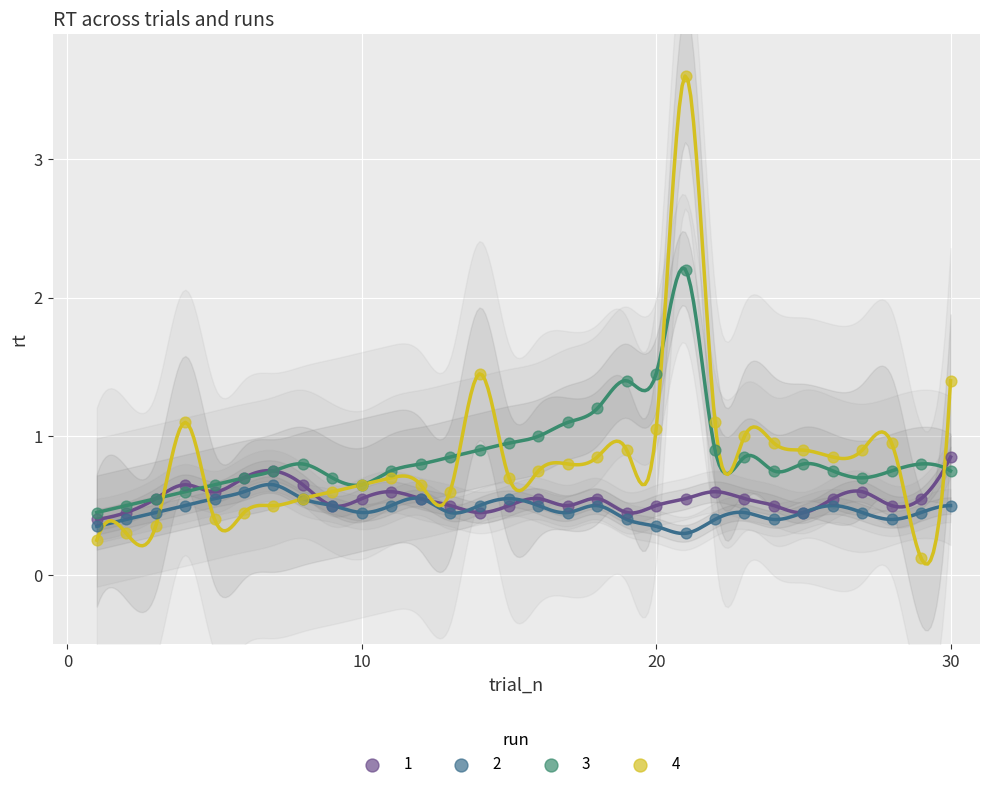

What is the X range (max minus min) for the scatter plot?

29.0